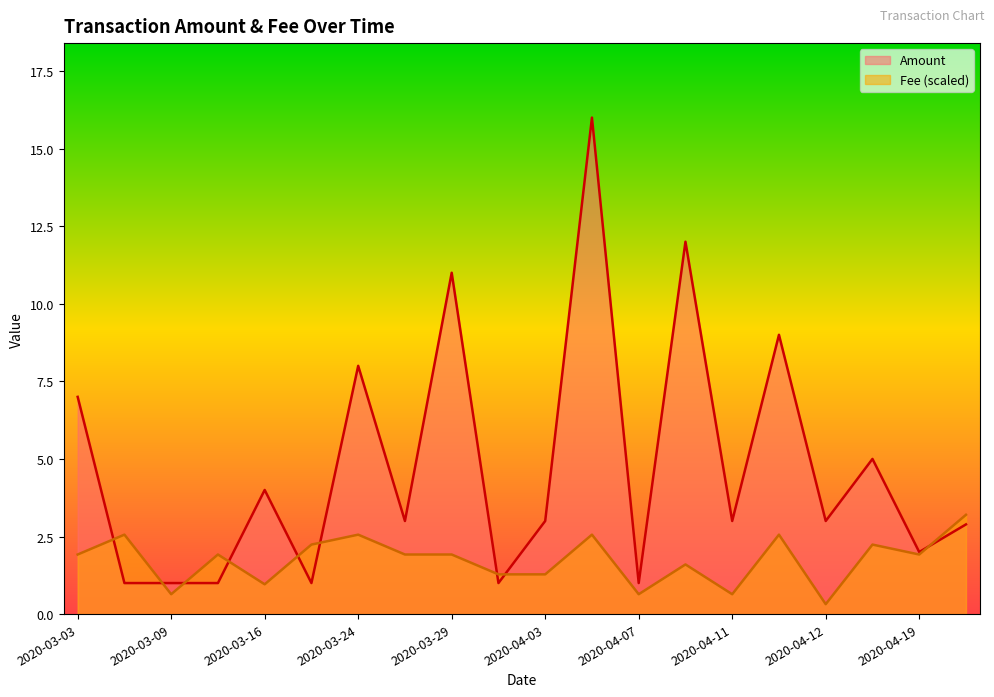

Is it true that Amount equals 12.6 at 2020-03-24?

False